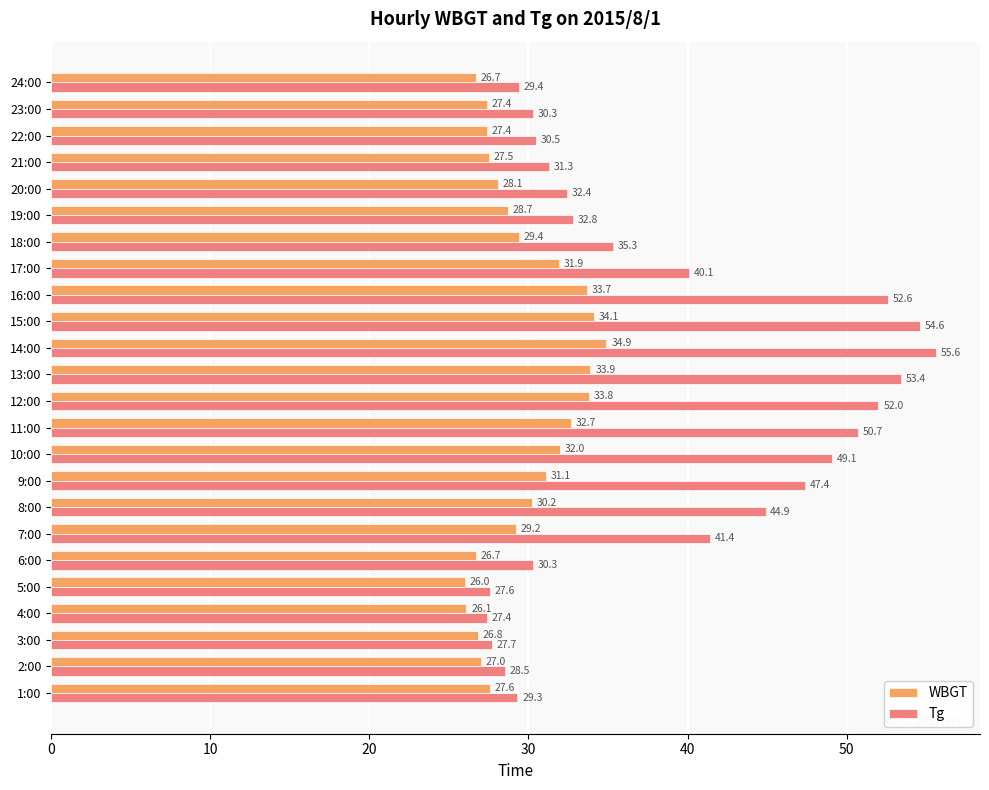

At which label is WBGT closest to 30?

8:00